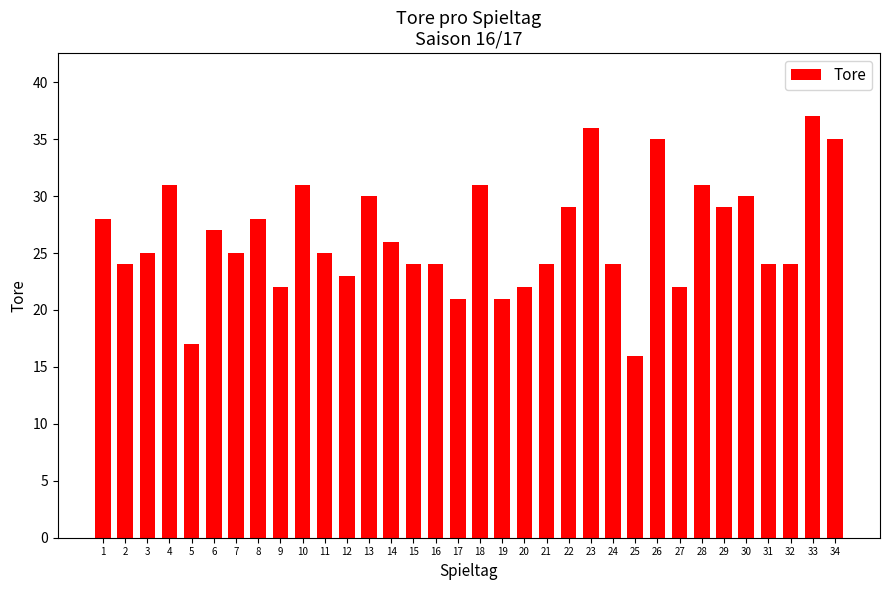

Read the value at 18.

31